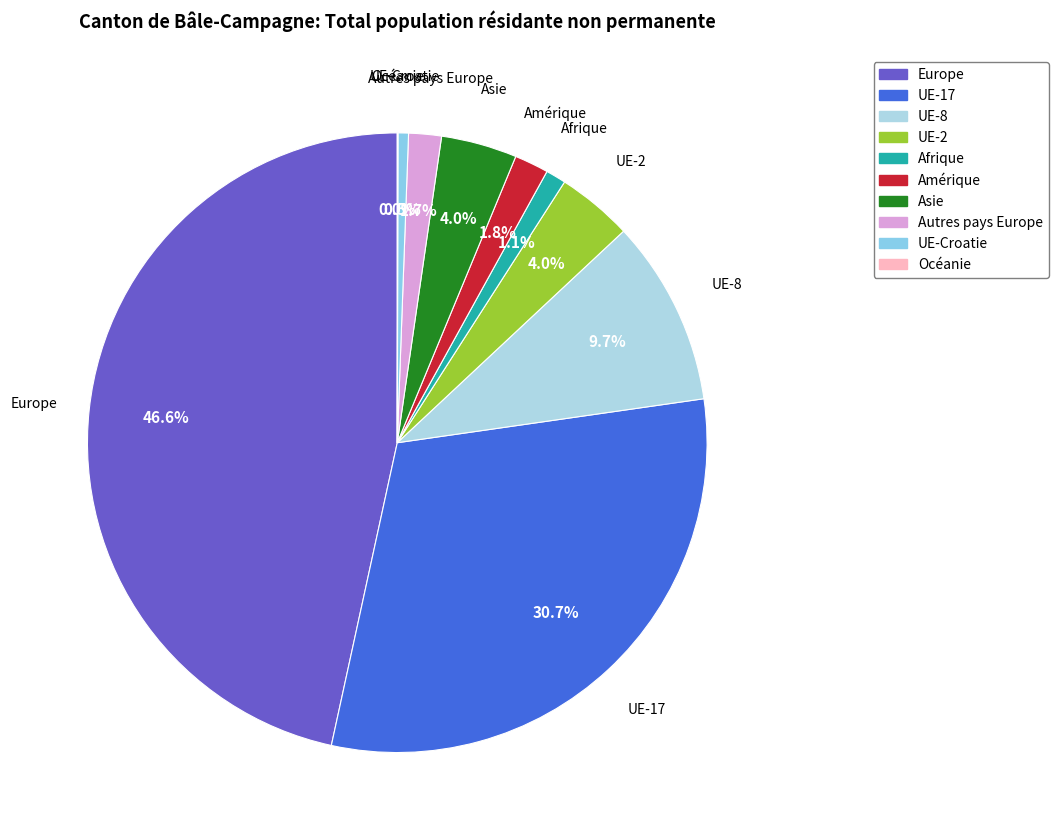

To the nearest percent, what is the average slice percentage?

10%